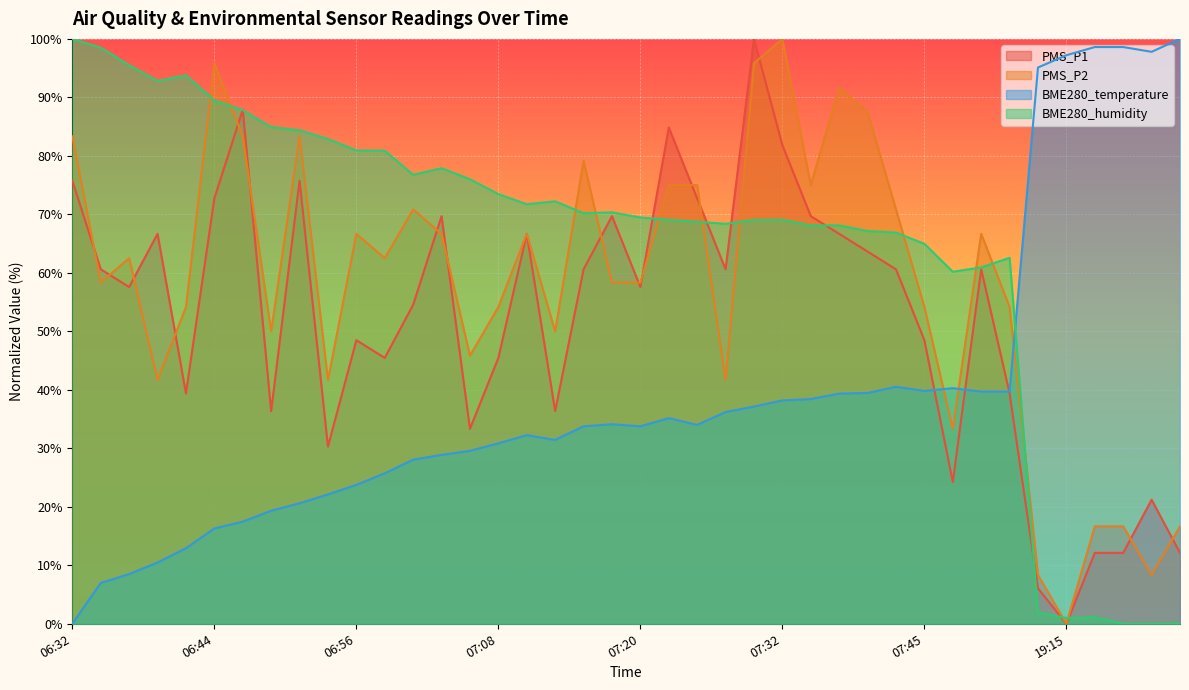

True or false: BME280_humidity has more than 1 points higher than both neighbors.

True